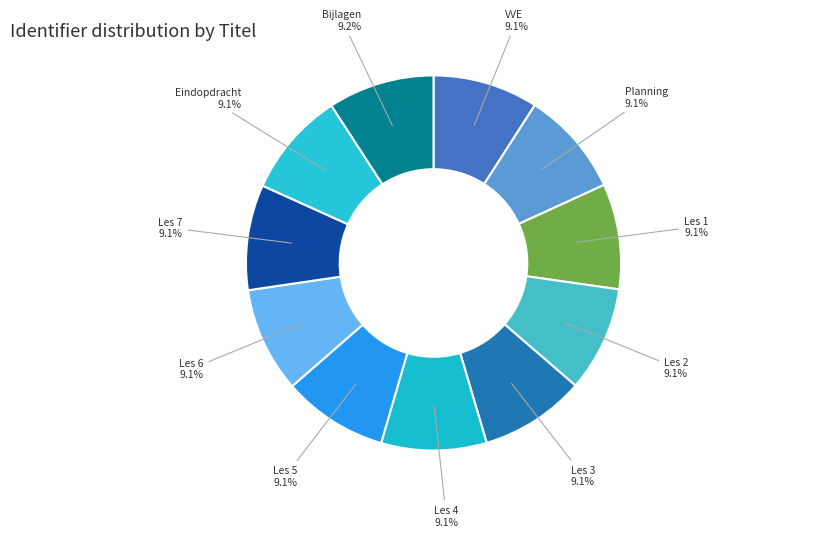

Does Les 3 account for over 50% of the chart?

No